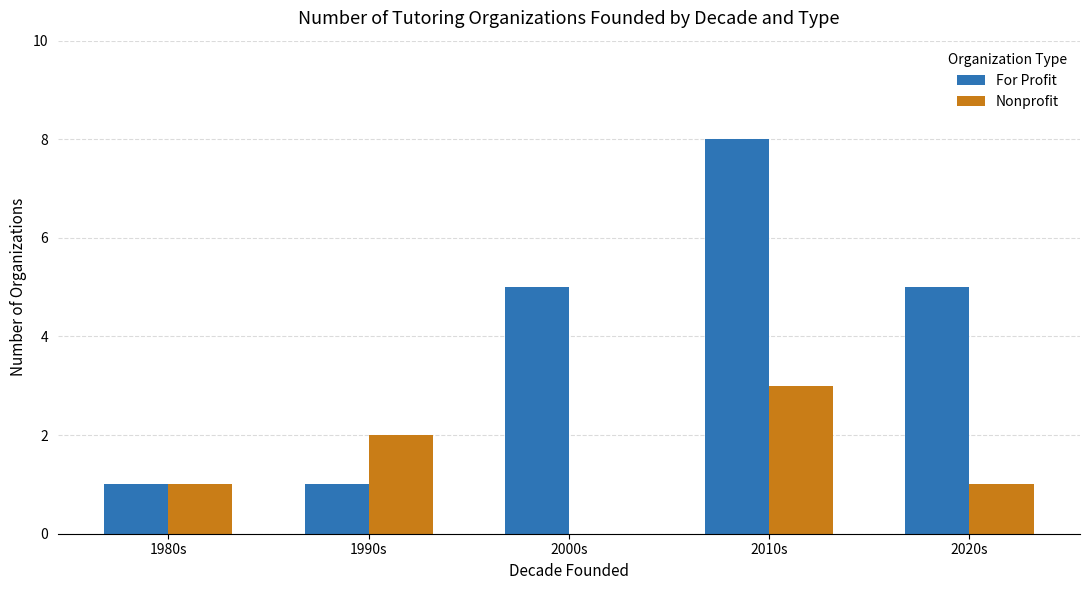

Which category has the highest value across all series?

2010s